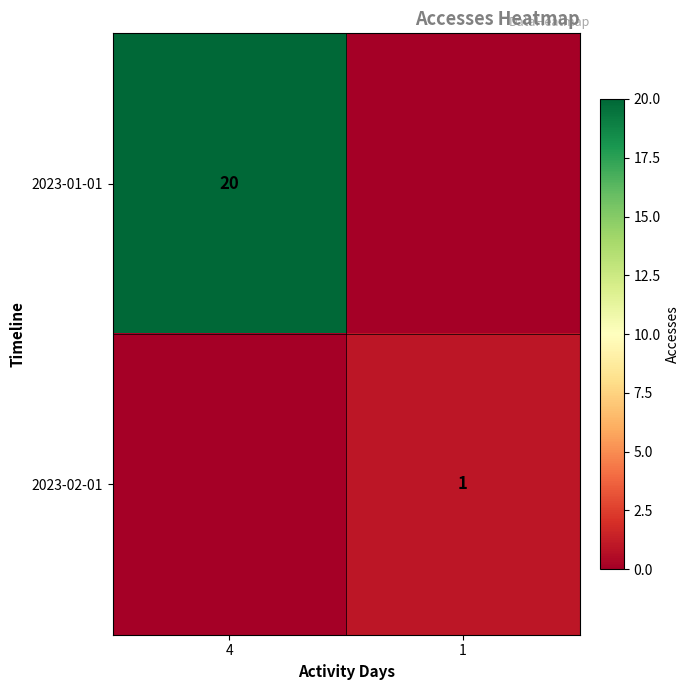

Is the value of 2023-01-01 at 4 greater than the value of 2023-02-01 at 1?

Yes